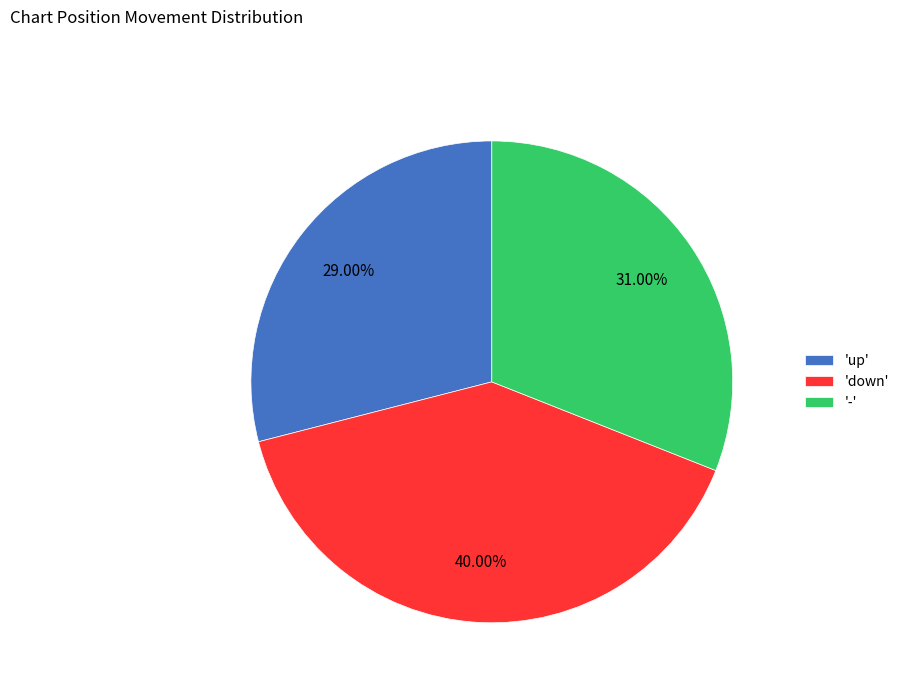

What is the smallest slice in the pie chart?

'up'